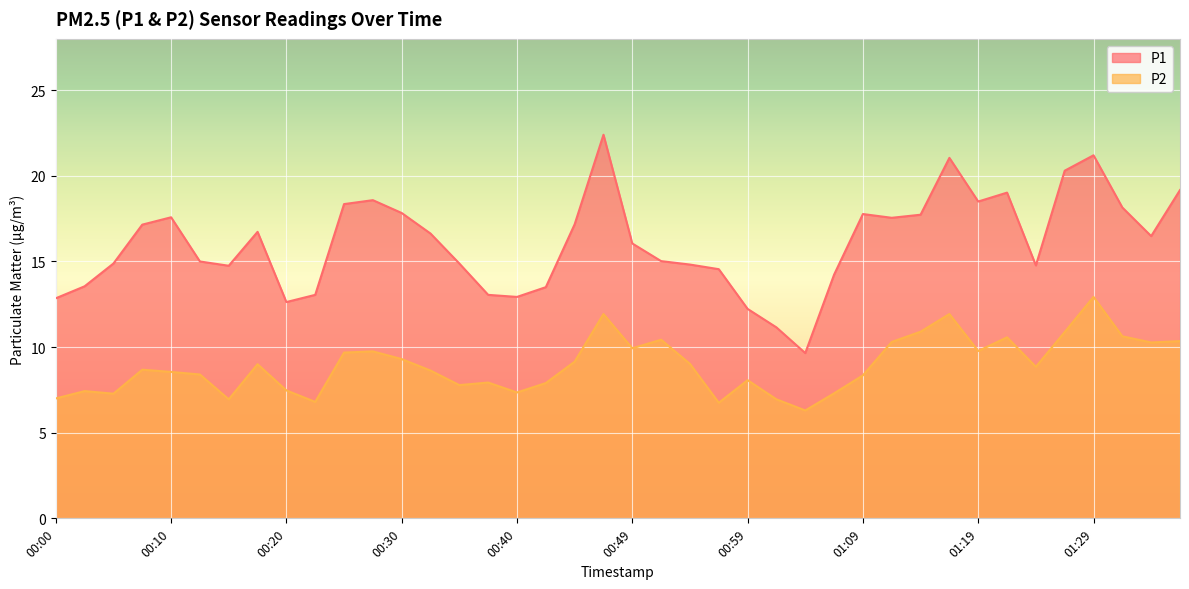

Which category has the highest value in the P2 series?

01:29